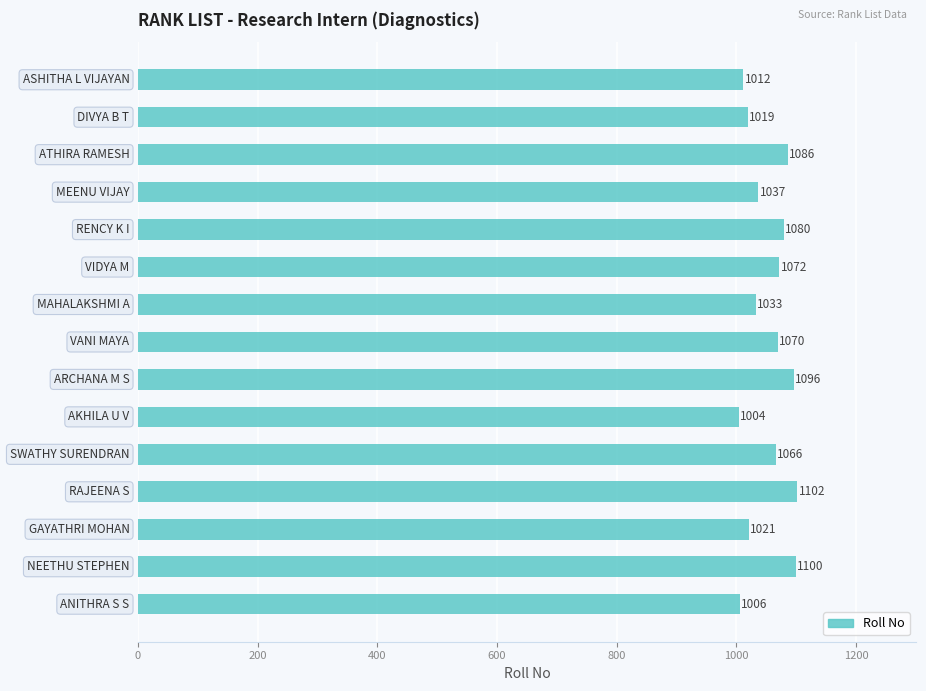

What is the value of the 14th bar from the top?

1100